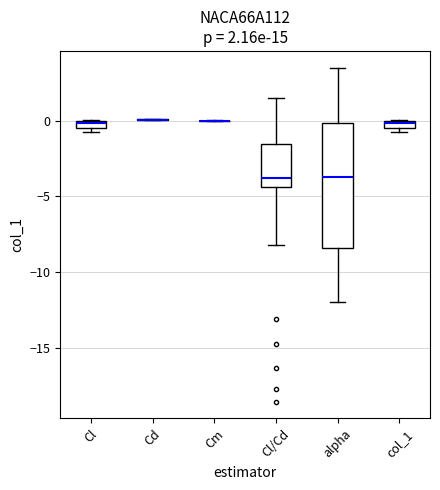

Which box is the tallest, from its lower edge to its upper edge?

alpha